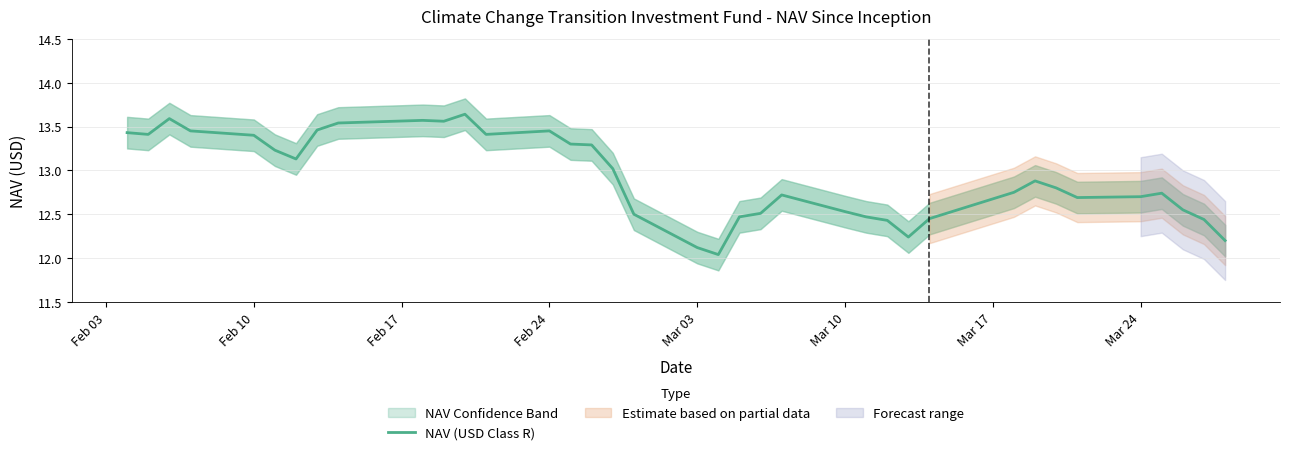

How many interior local peaks (higher than both neighbors) does the data have?

7